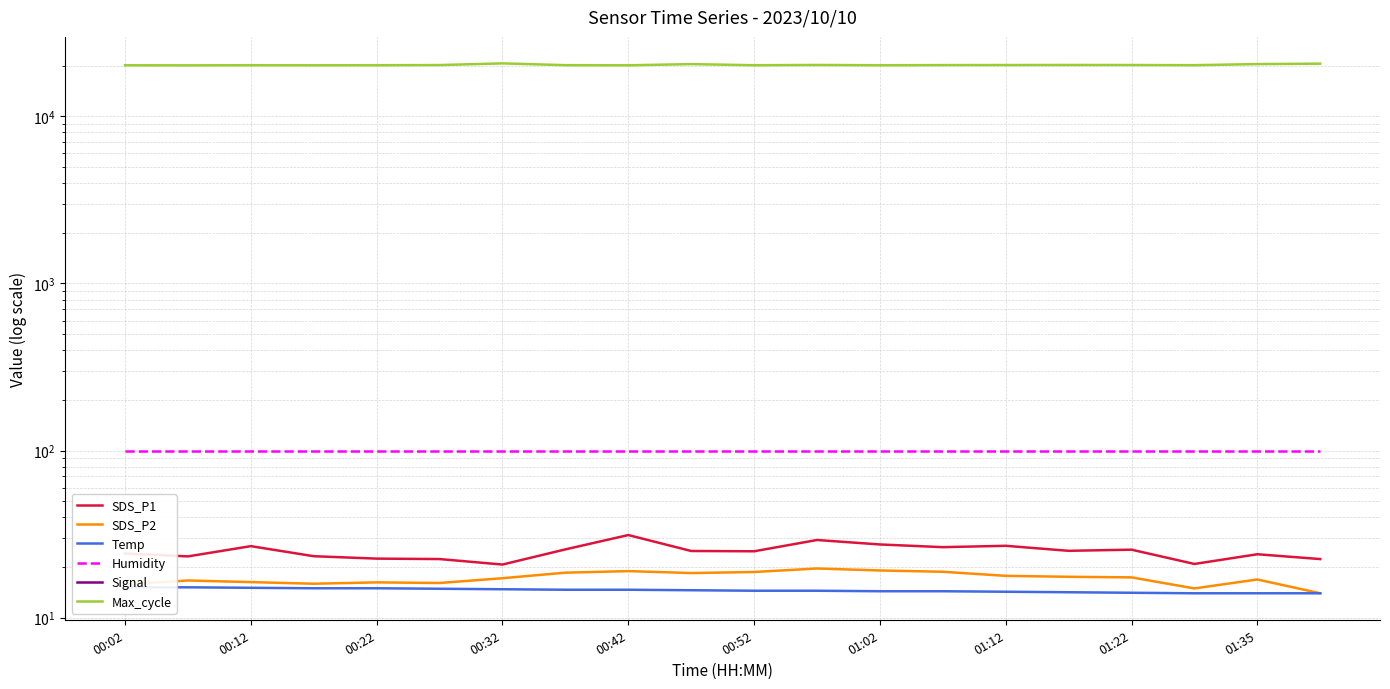

What are all the series names shown in the legend?

SDS_P1, SDS_P2, Temp, Humidity, Signal, Max_cycle